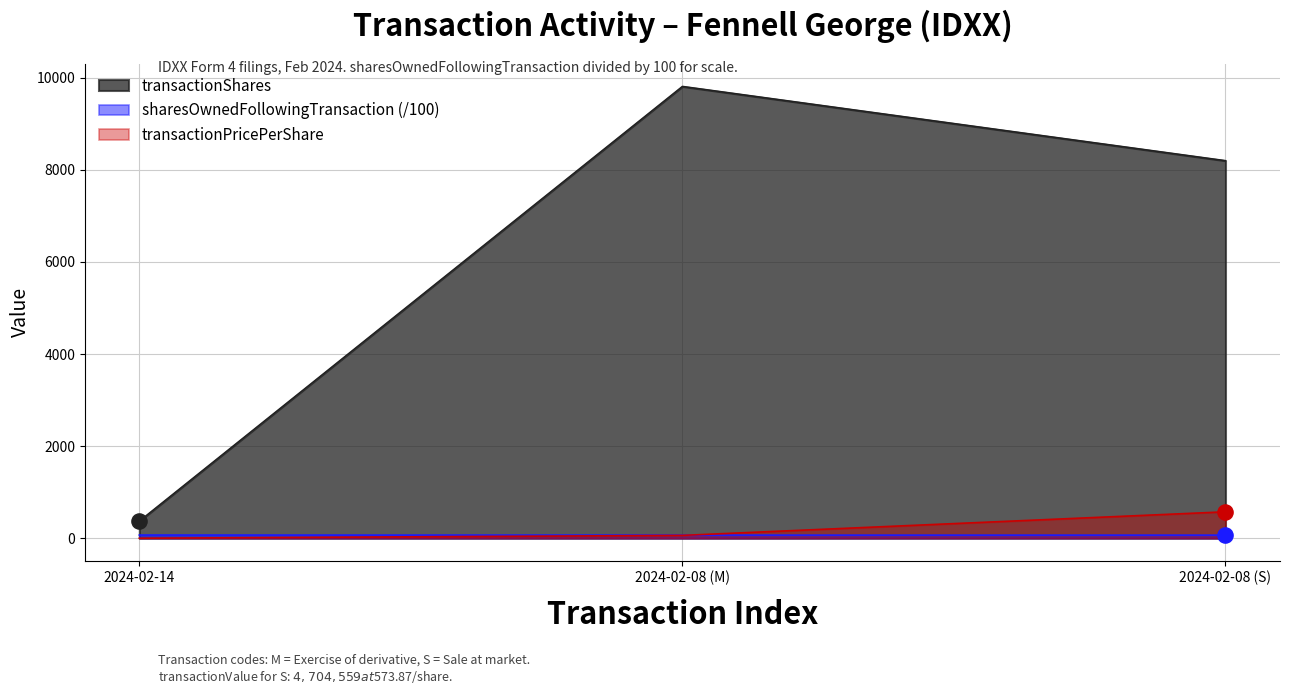

Which series has the largest Y range (max minus min)?

transactionShares